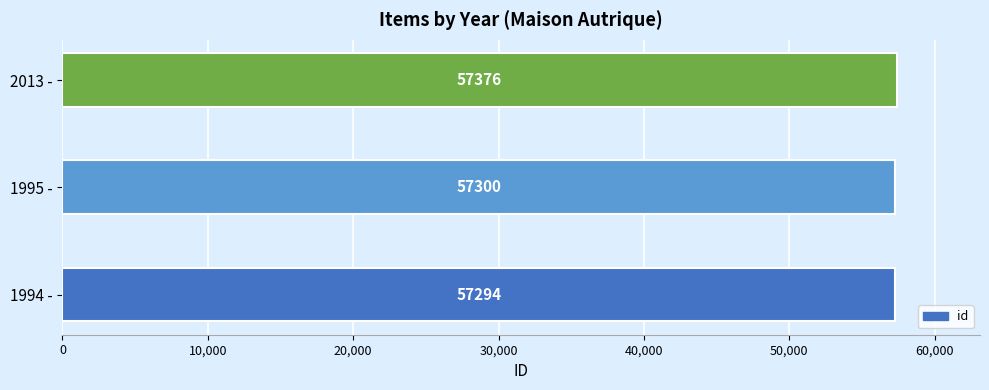

Read the value at 1994 -.

57294